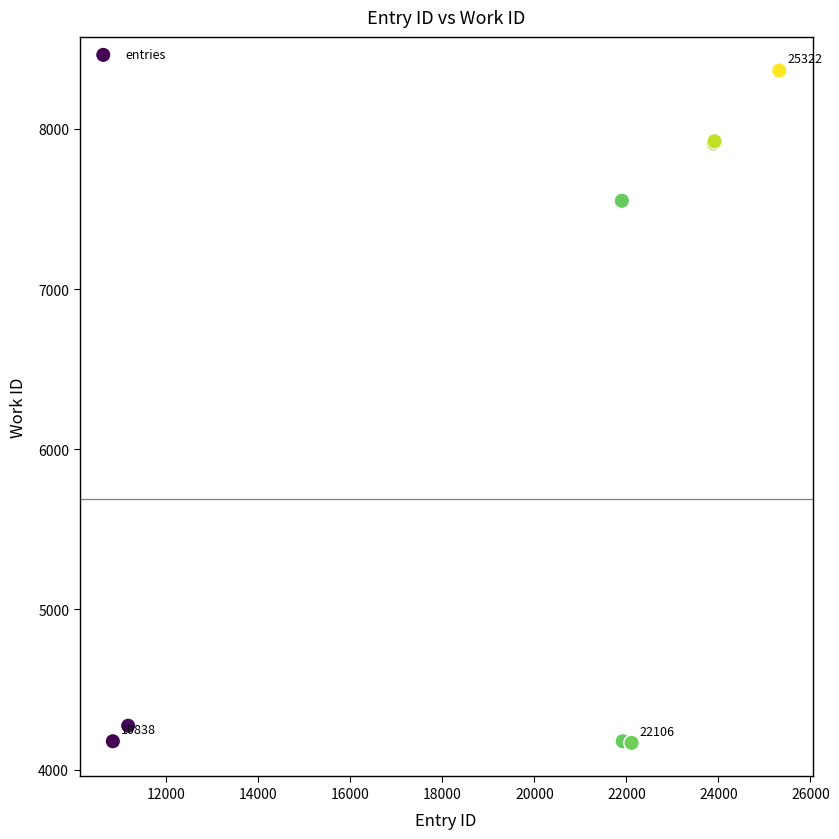

What Y value in the scatter plot is closest to 6265?

7551